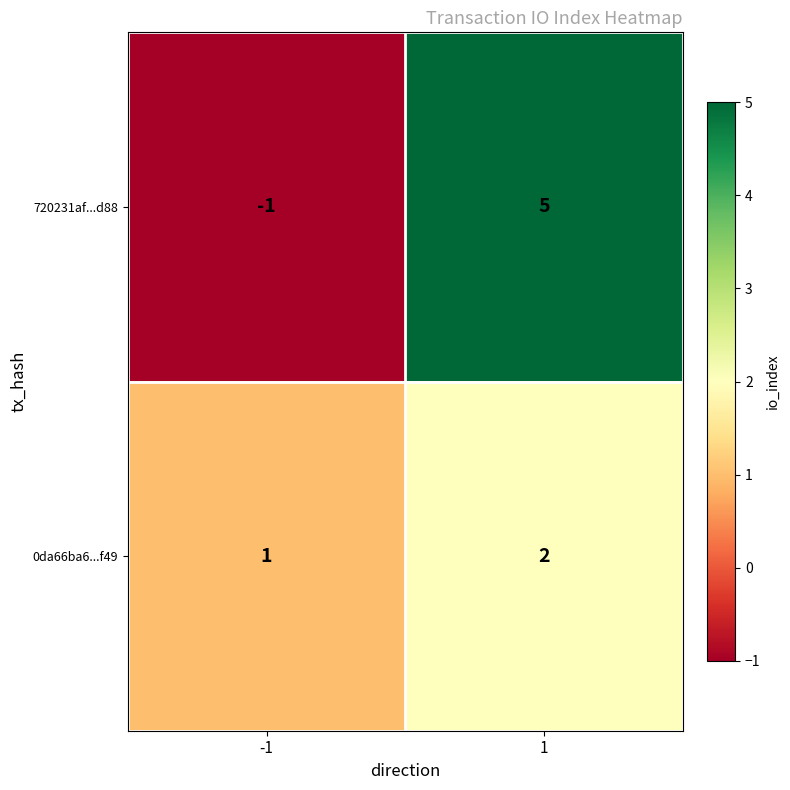

Reading left to right, what are all the values shown in this chart?

720231af...d88: -1=-1	1=5
0da66ba6...f49: -1=1	1=2